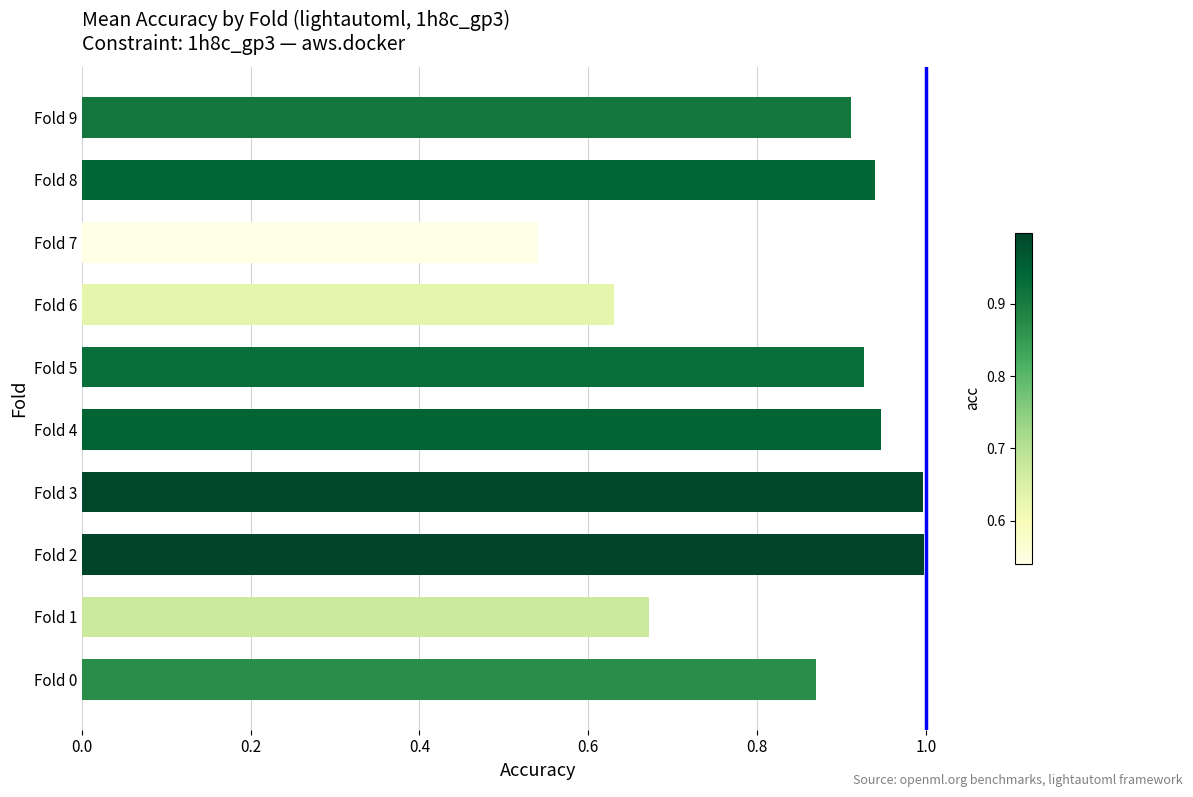

What is the greatest value displayed?

1.0